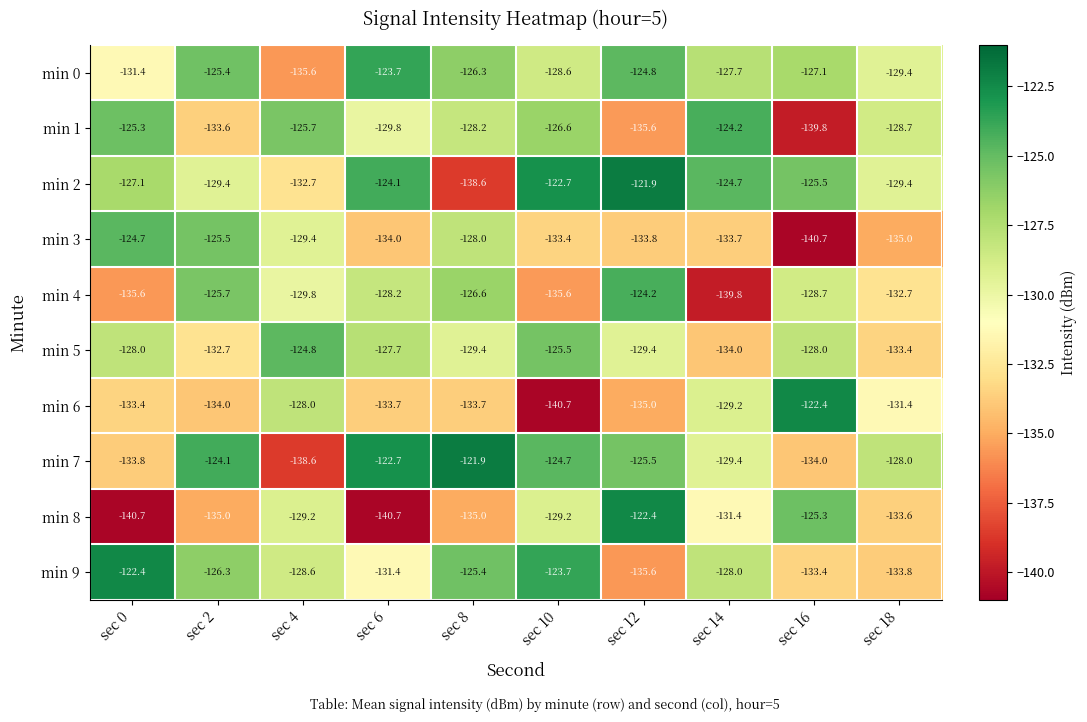

At which category is the sum across all series the highest?

sec 12